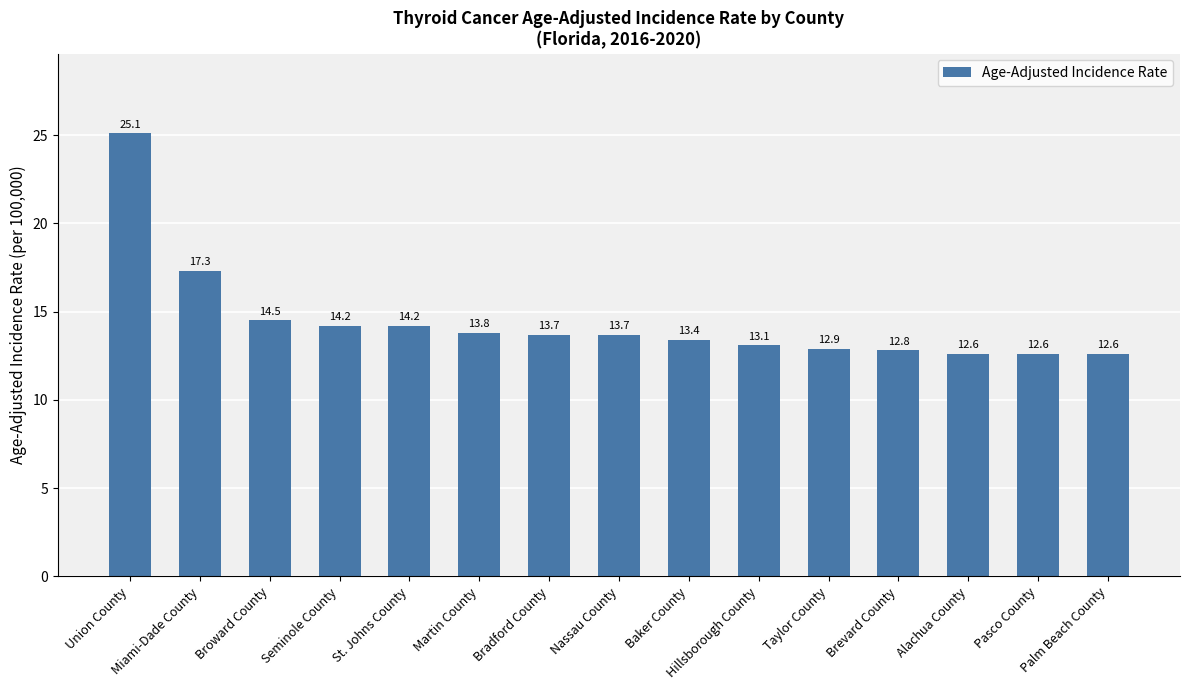

Are the bars horizontal?

No